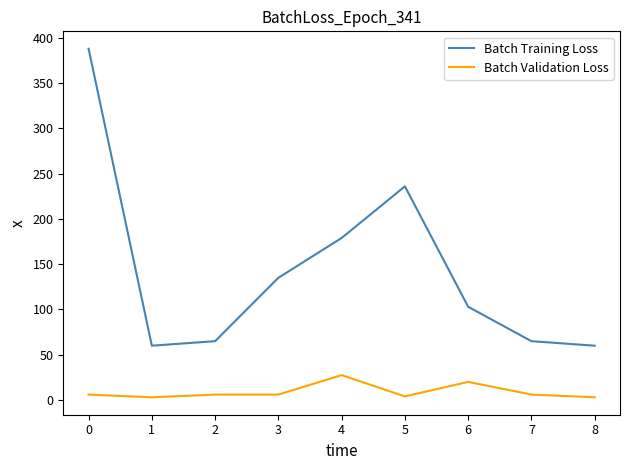

How many distinct data groups are displayed?

2